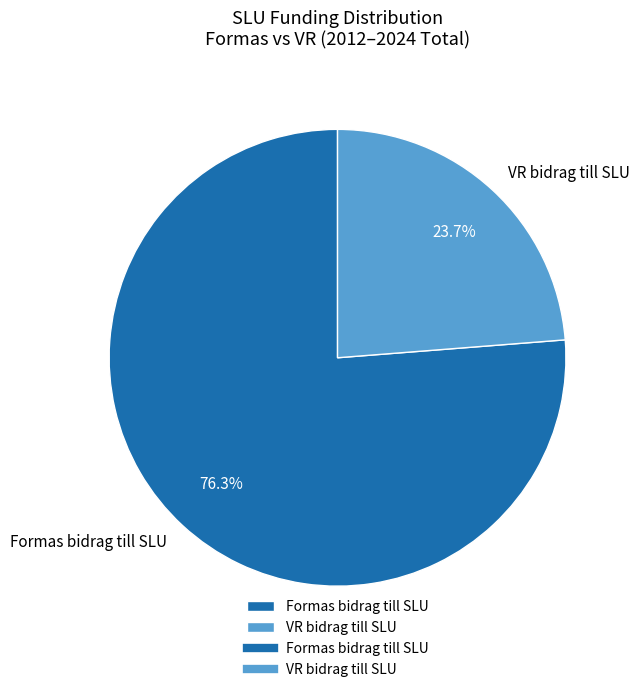

What is the ratio of the value at VR bidrag till SLU to the value at Formas bidrag till SLU?

0.3